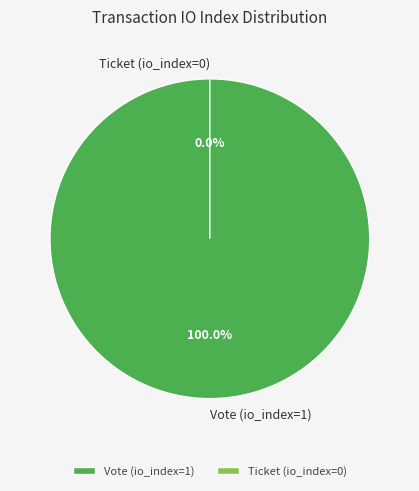

Which category has the smallest portion of the pie?

Ticket (io_index=0)